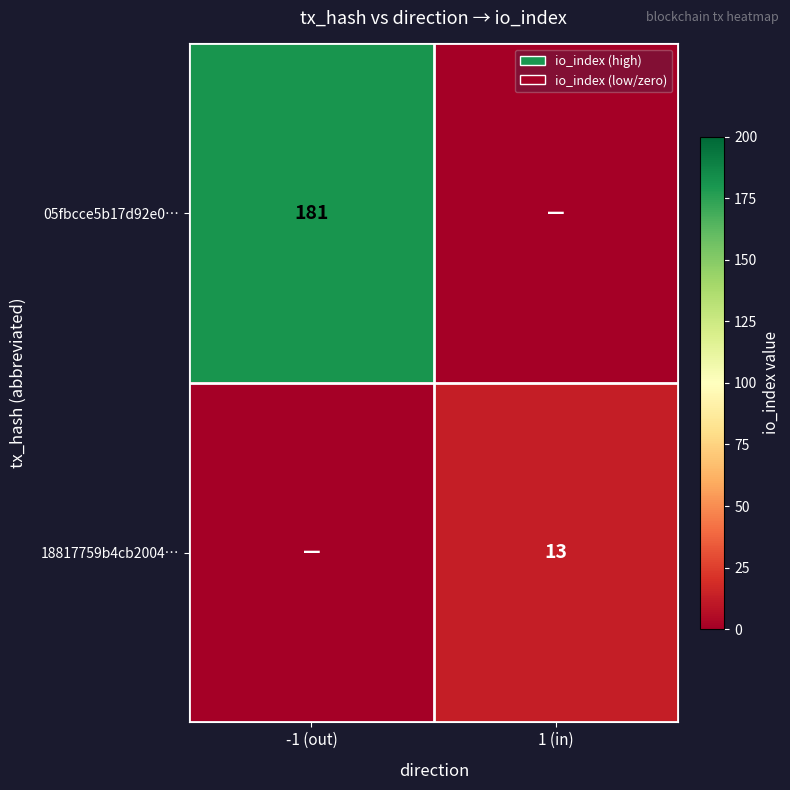

At how many categories does at least one series exceed 10?

2